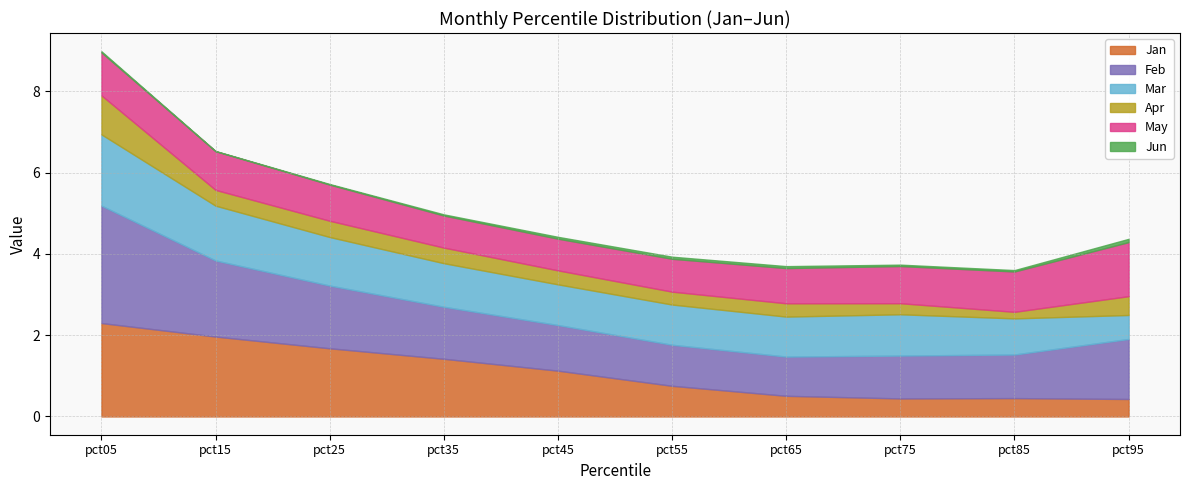

Reading left to right, transcribe all the data shown in this chart.

Jan: pct05=2.3	pct15=2.0	pct25=1.7	pct35=1.4	pct45=1.1	pct55=0.8	pct65=0.5	pct75=0.4	pct85=0.5	pct95=0.4
Feb: pct05=2.9	pct15=1.9	pct25=1.5	pct35=1.3	pct45=1.1	pct55=1.0	pct65=1.0	pct75=1.1	pct85=1.1	pct95=1.5
Mar: pct05=1.8	pct15=1.3	pct25=1.2	pct35=1.1	pct45=1.0	pct55=1.0	pct65=1.0	pct75=1.0	pct85=0.9	pct95=0.6
Apr: pct05=1.0	pct15=0.4	pct25=0.4	pct35=0.4	pct45=0.3	pct55=0.3	pct65=0.3	pct75=0.3	pct85=0.2	pct95=0.5
May: pct05=1.1	pct15=1.0	pct25=0.9	pct35=0.8	pct45=0.8	pct55=0.8	pct65=0.9	pct75=0.9	pct85=1.0	pct95=1.3
Jun: pct05=0.0	pct15=0.0	pct25=0.0	pct35=0.0	pct45=0.0	pct55=0.1	pct65=0.0	pct75=0.0	pct85=0.0	pct95=0.1